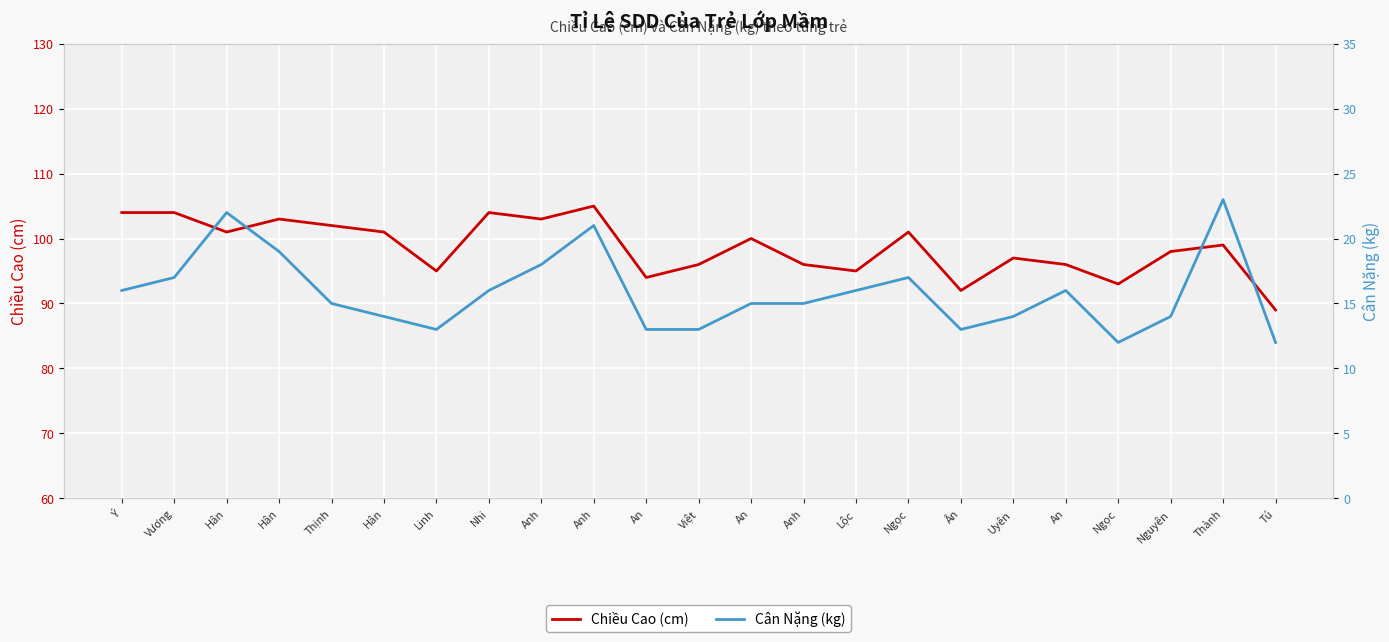

At which category does the chart reach its minimum across all series?

Ngọc